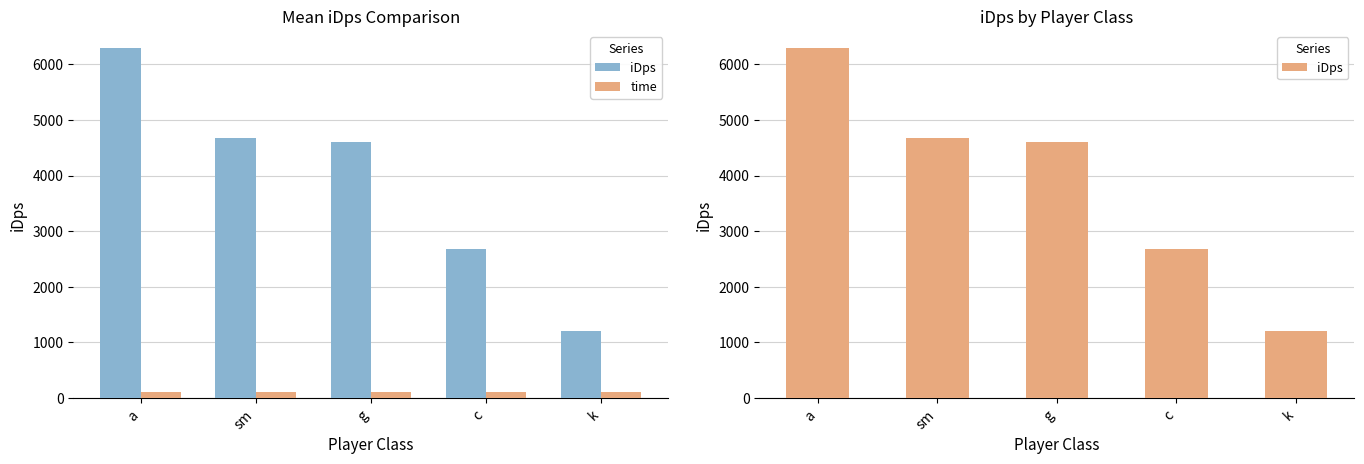

How many bars are there in total?

10